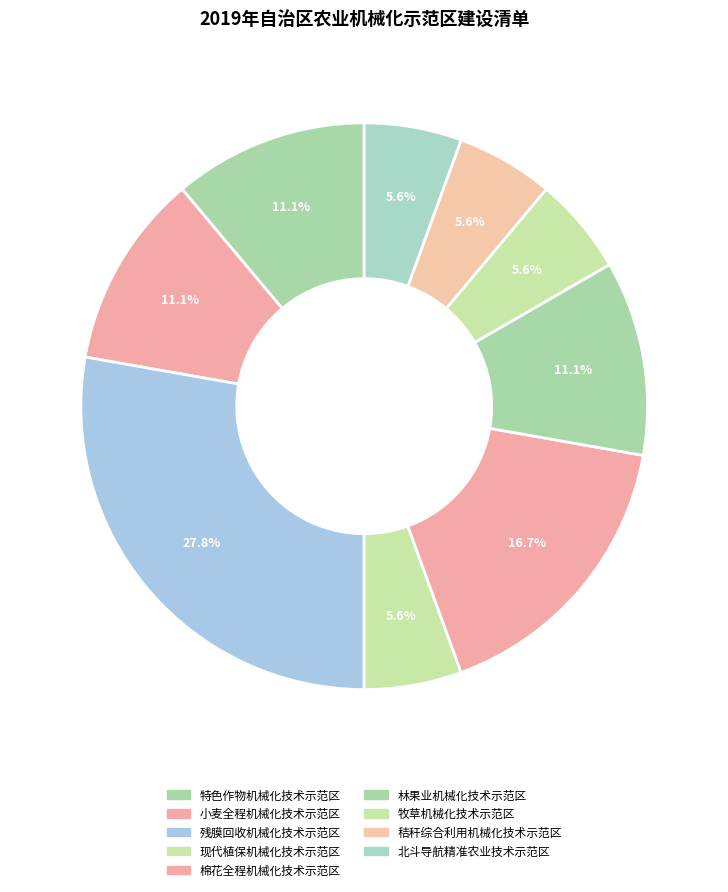

What percentage is the 林果业机械化技术示范区 slice, to the nearest percent?

11%